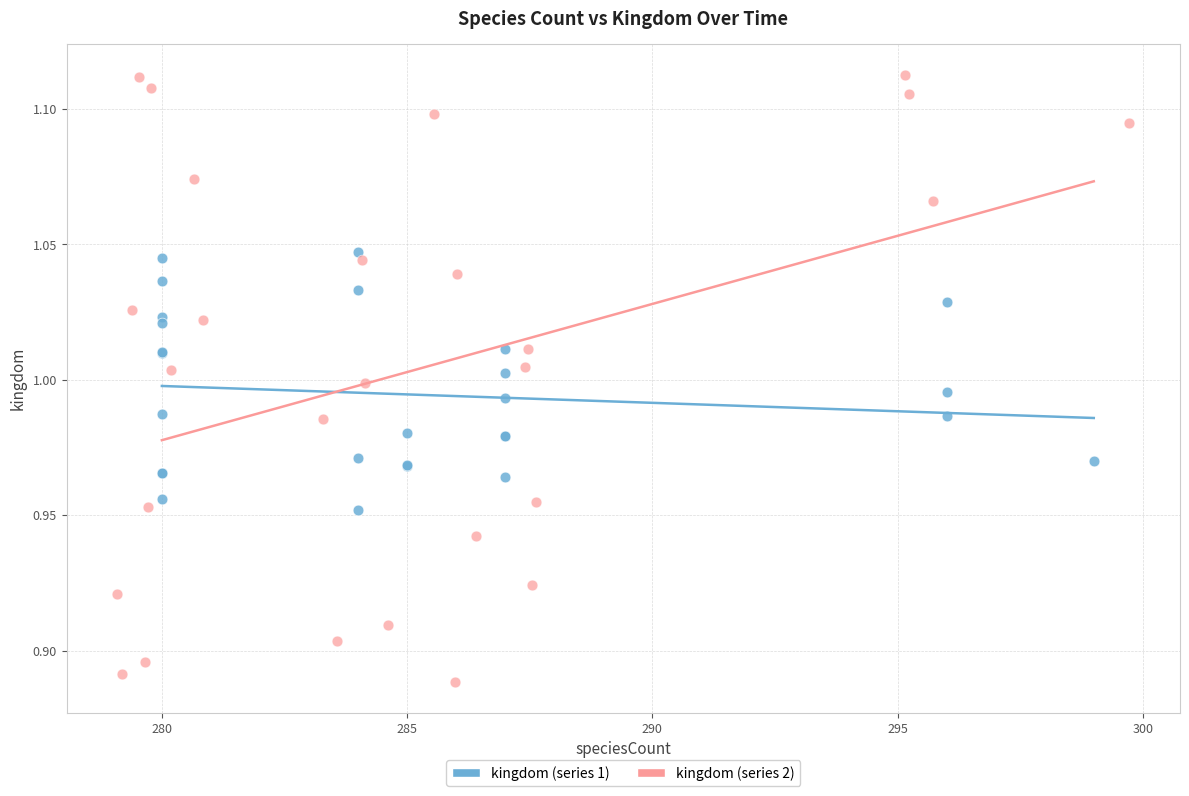

Which series has the largest Y range (max minus min)?

kingdom (series 2)